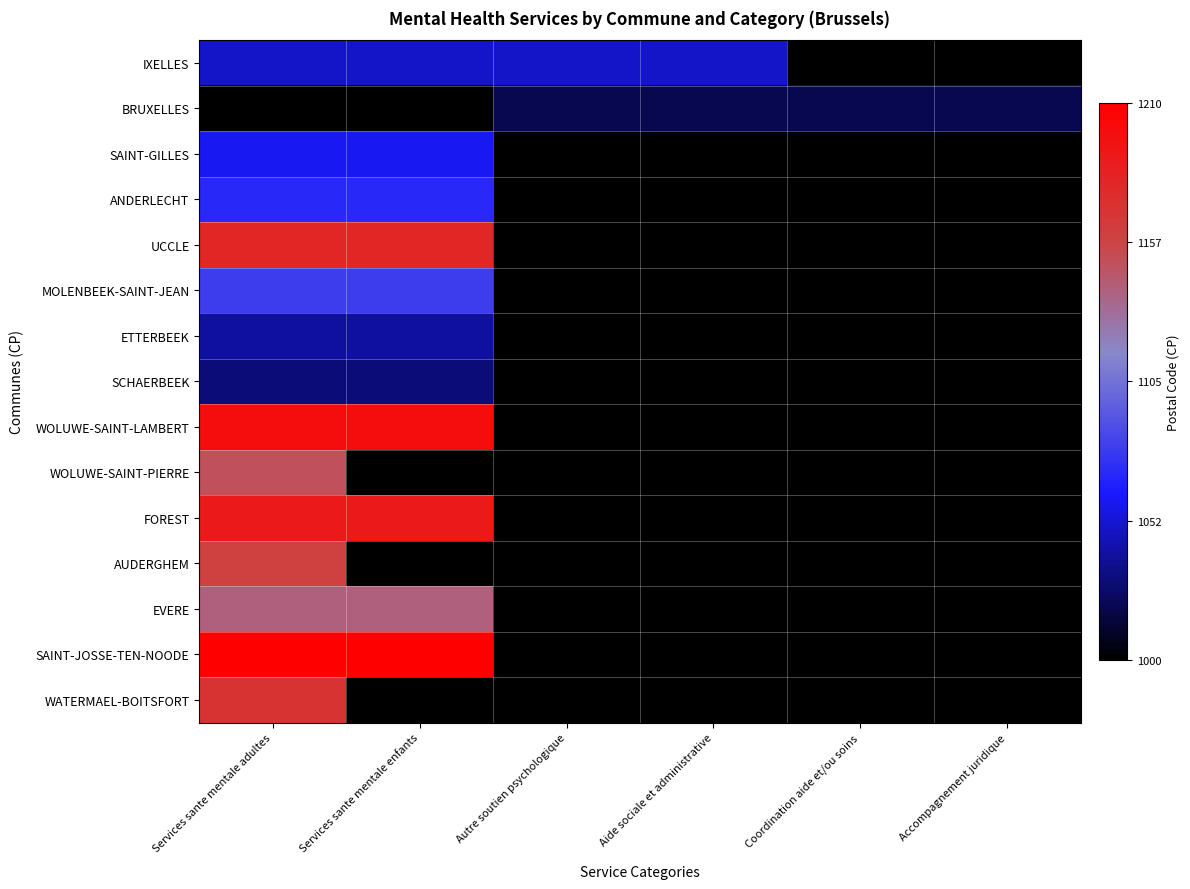

Is the value of UCCLE at Autre soutien psychologique greater than the value of FOREST at Services sante mentale enfants?

No